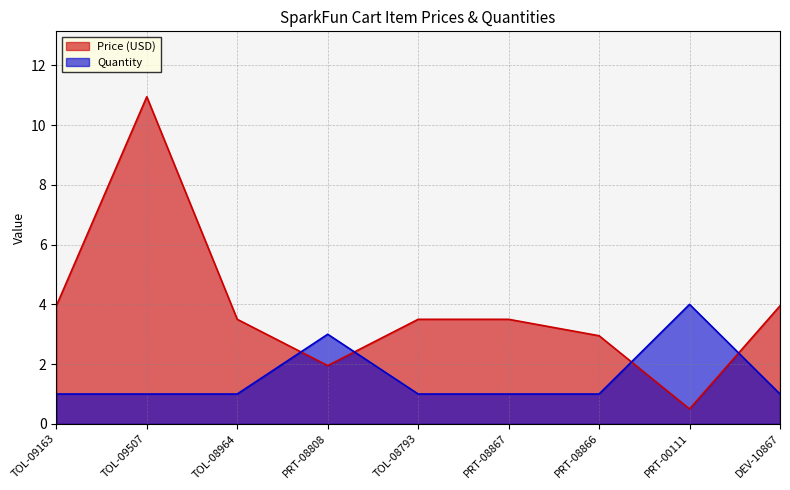

Where do Price (USD) and Quantity first cross each other?

TOL-08964 and PRT-08808